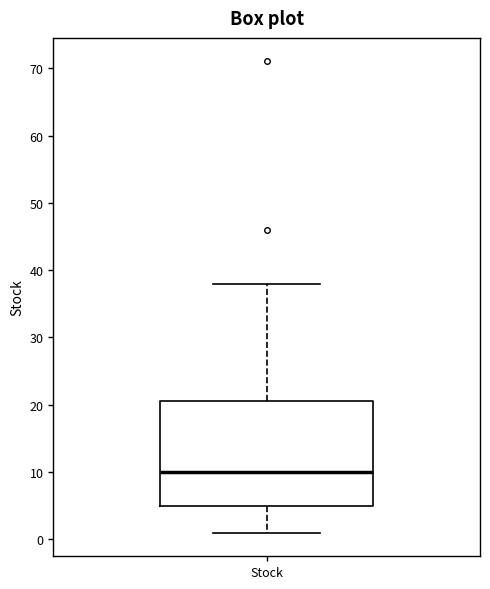

Read this box plot against the y-axis: the position of the median line, the range covered by the box, and the ends of both whiskers. The values are not printed on the chart, so give them approximately, as read against the axis.

median 10, box 5 to 21, whiskers 1 to 38